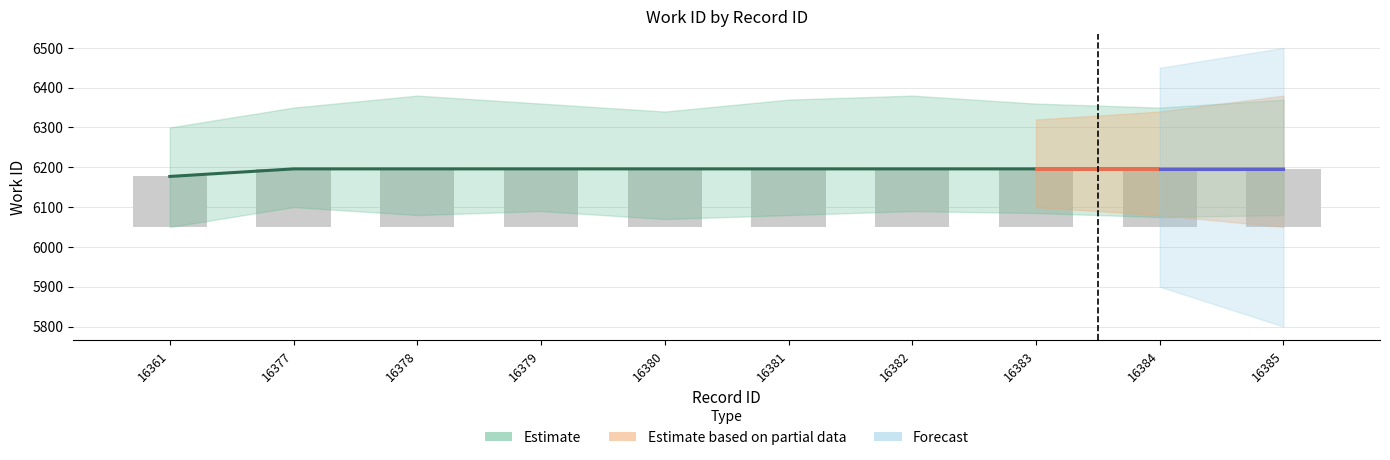

Is it true that the value at 16378 is 8604?

False